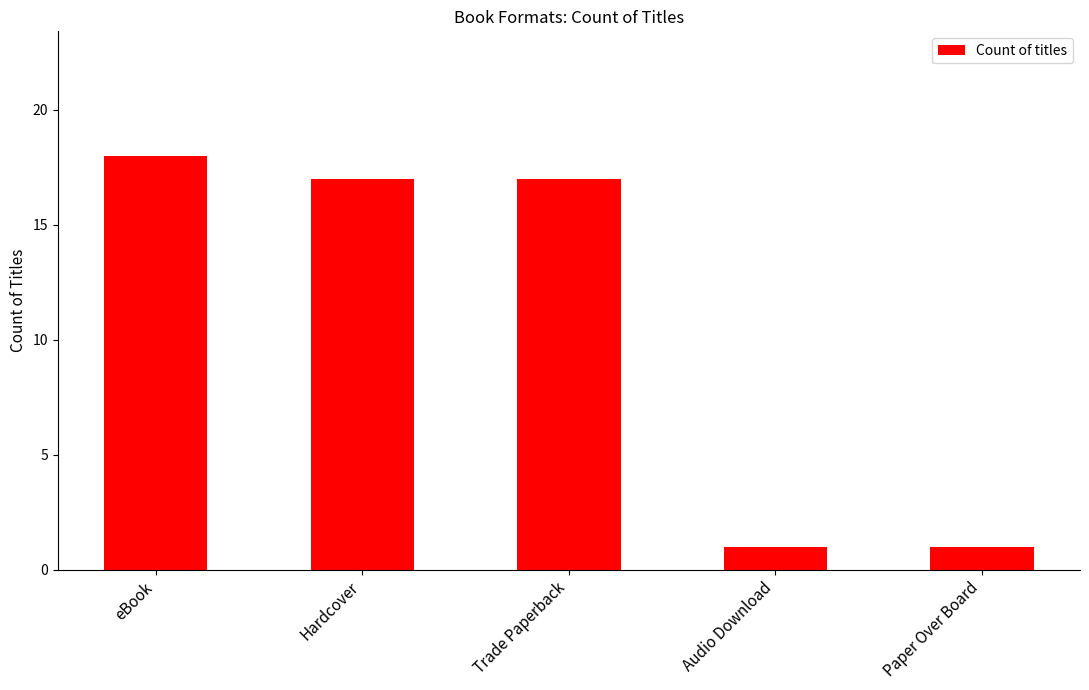

Reading right to left, extract all data points from this chart.

1	1	17	17	18